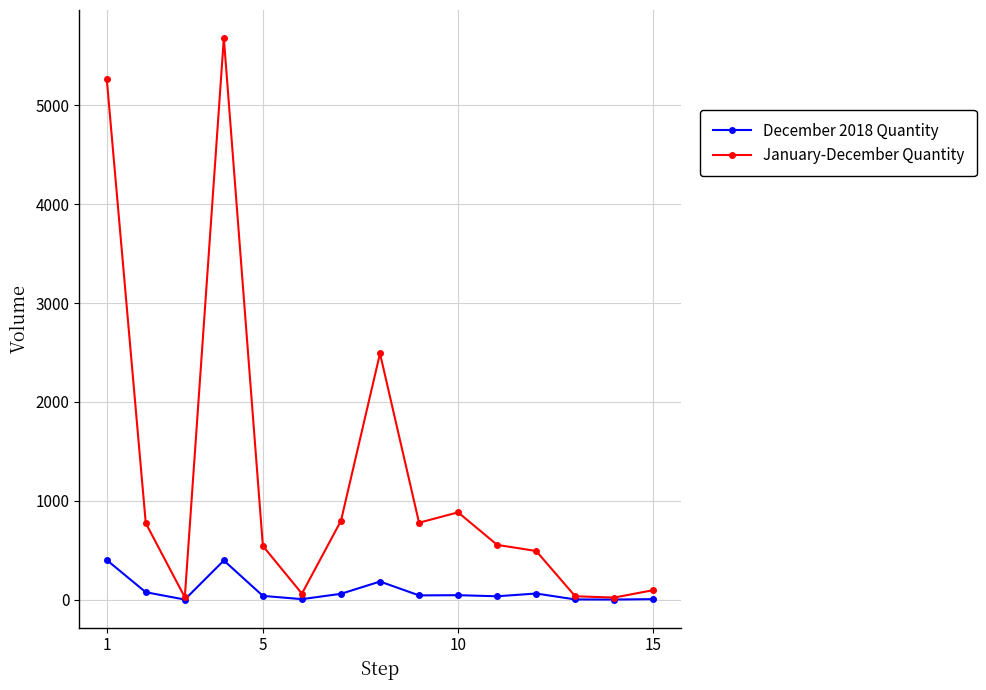

What is the highest value of the January-December Quantity series?

5680